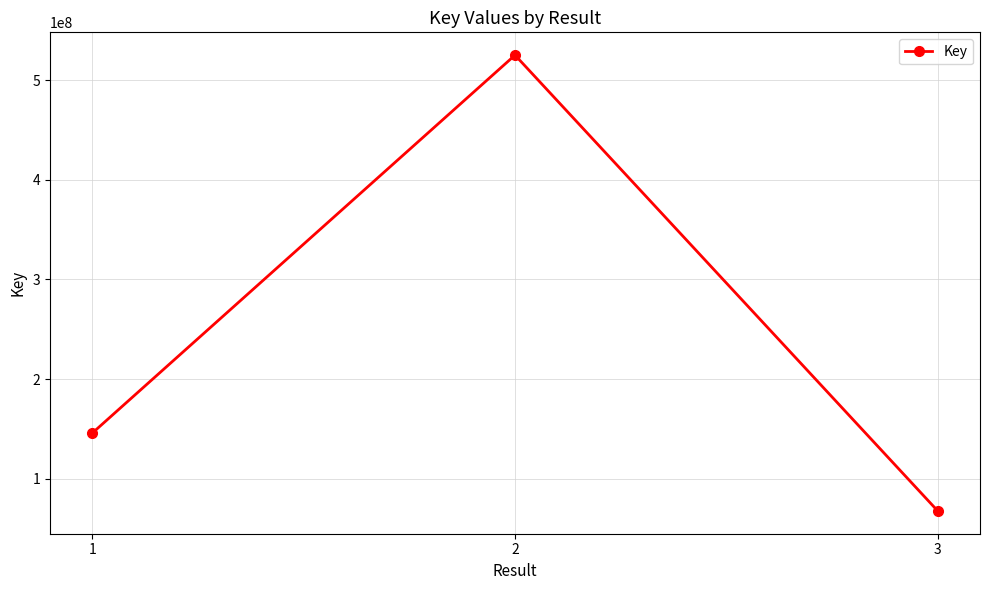

List the labels in order of value, largest first.

2, 1, 3